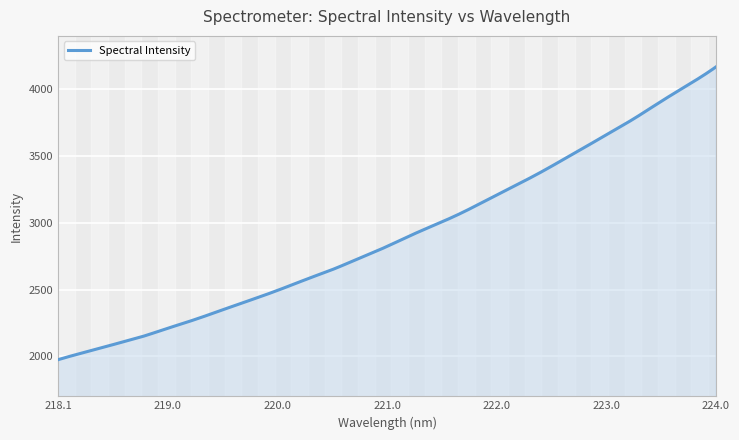

What is the maximum value shown in the chart?

4167.9